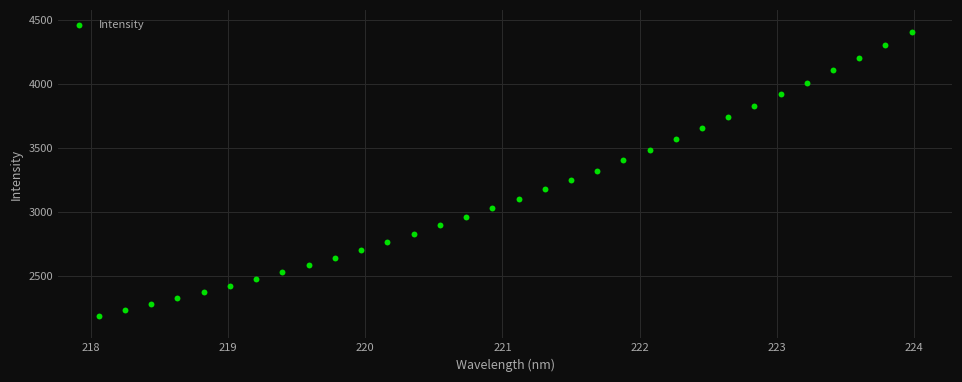

What is the range of X values (max minus min)?

5.9